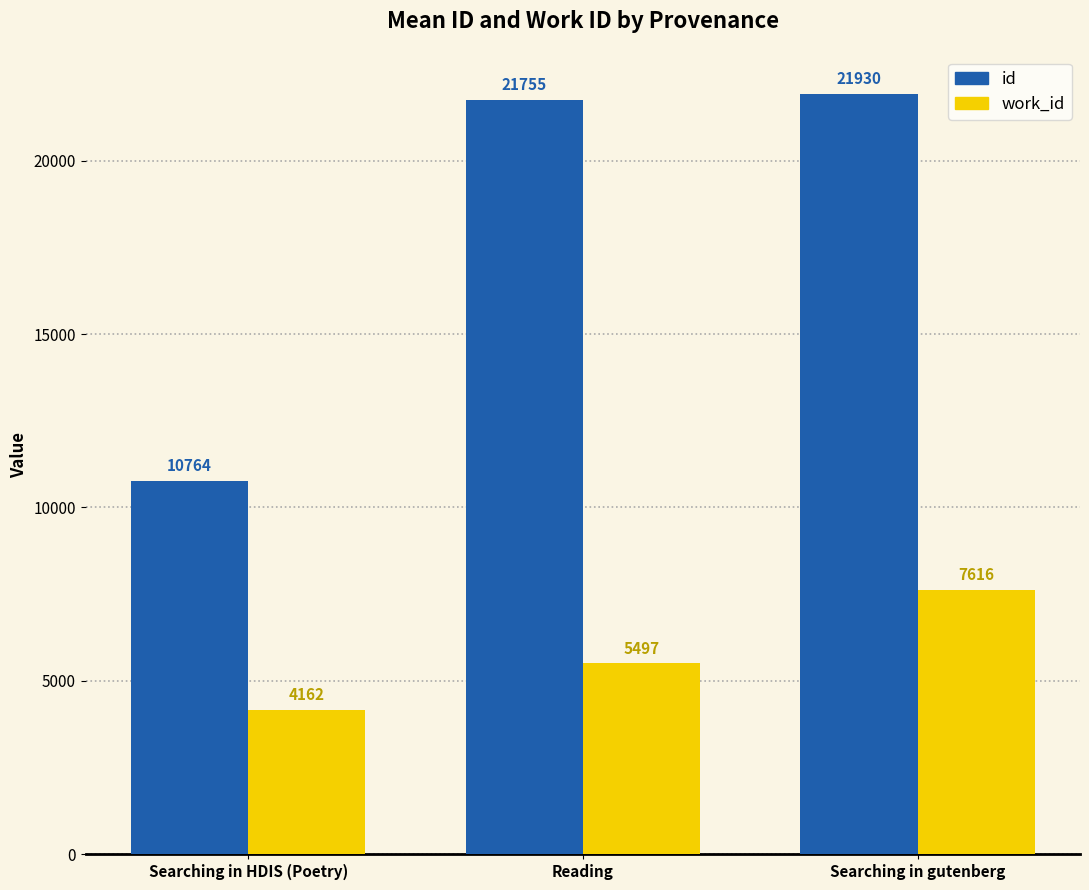

What is the spread (max minus min) of values at Searching in HDIS (Poetry)?

6602.0